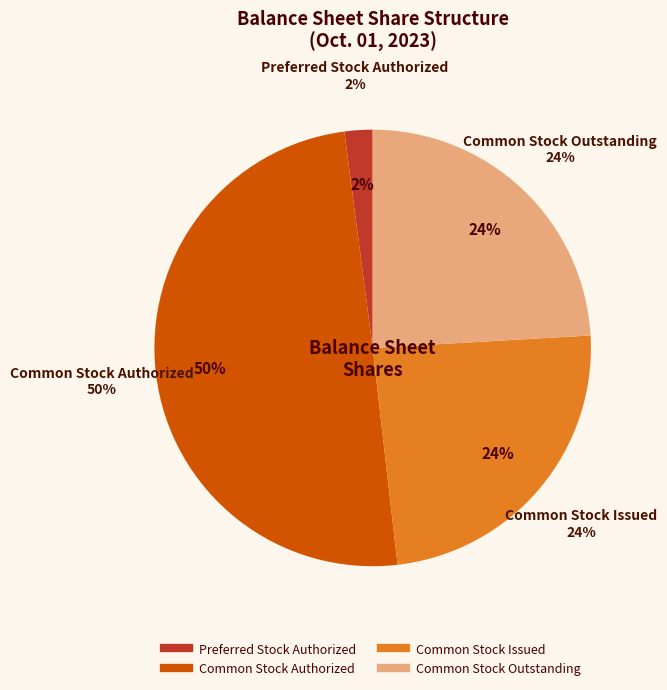

Is Common Stock Authorized the majority of the pie?

No